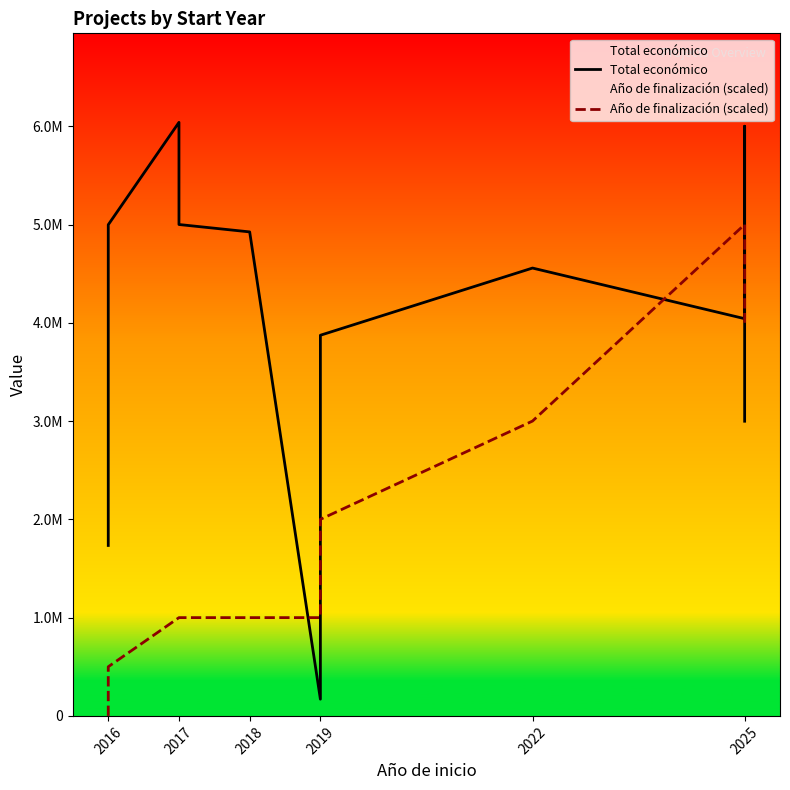

Between 2018 and 2016, which is larger?

2016